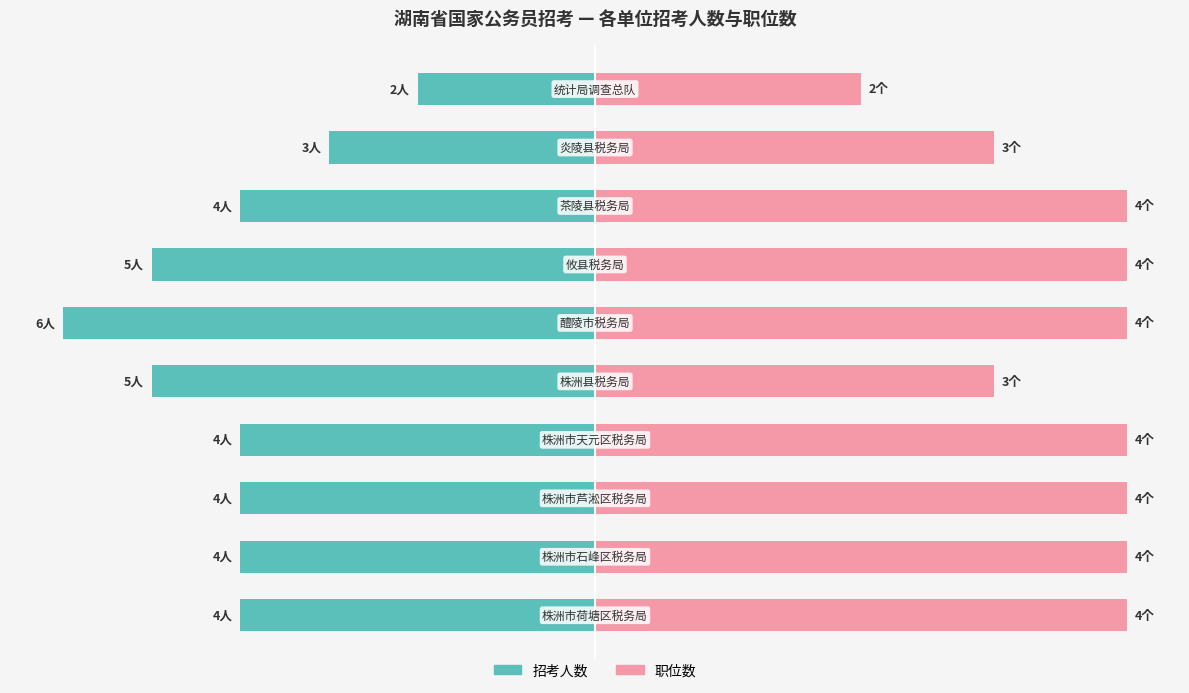

The 职位数 series shows 149.8 at 1. True or false?

False